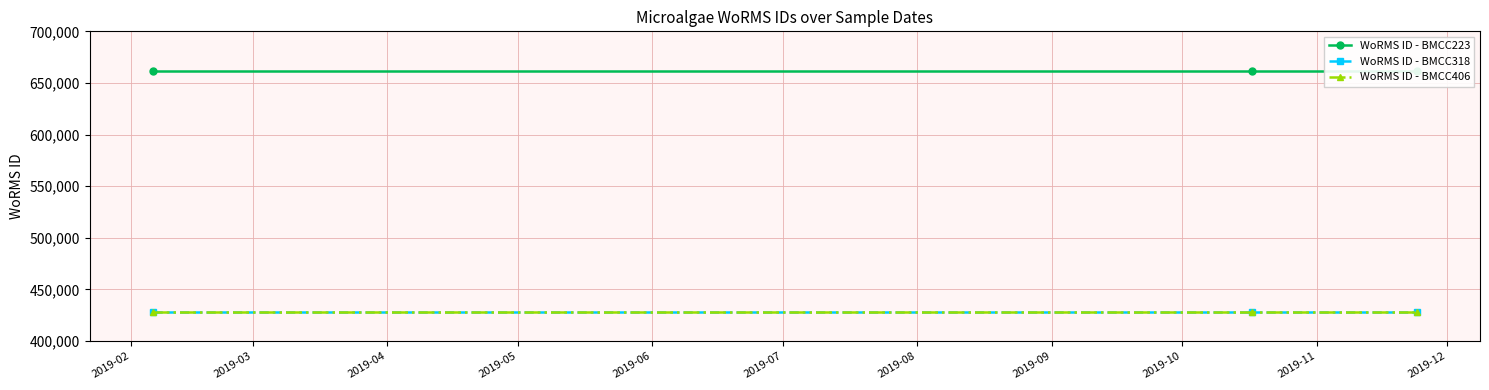

What is the spread (max minus min) of values at 2019-04?

233037